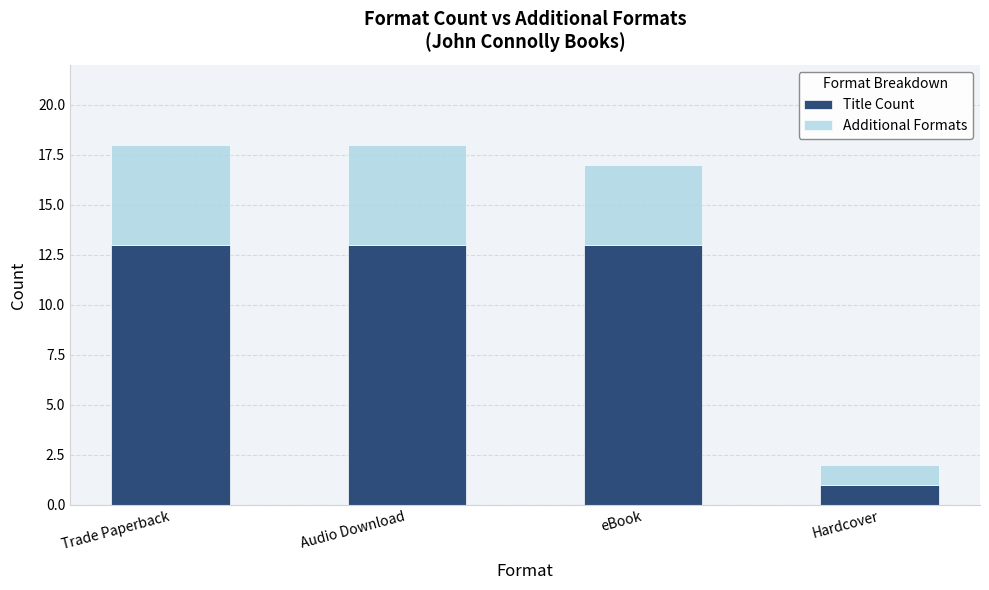

Is it true that Title Count equals 21 at eBook?

False